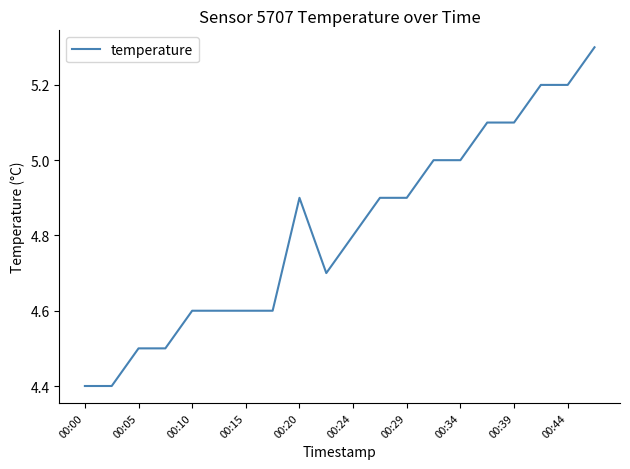

What is the difference between the maximum and minimum values?

0.9